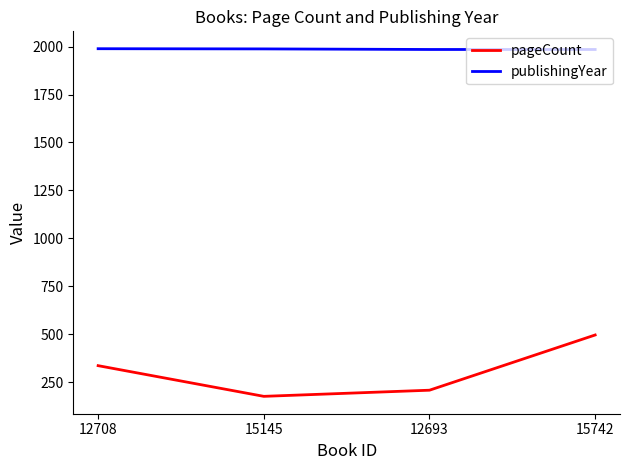

List the series in order of their peak value, highest first.

publishingYear, pageCount